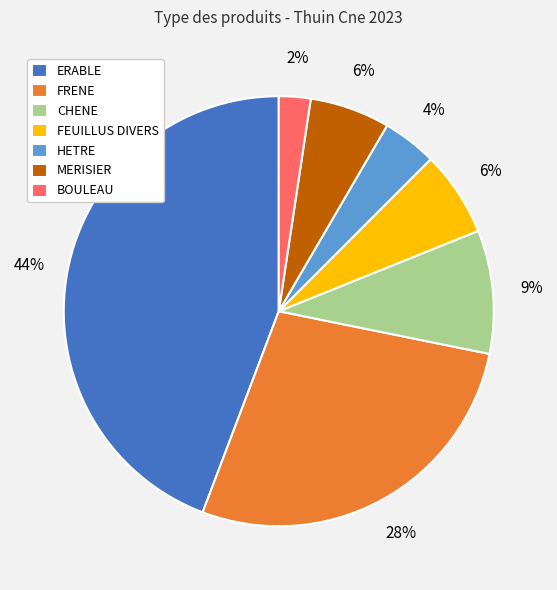

How many segments does this pie chart have?

7